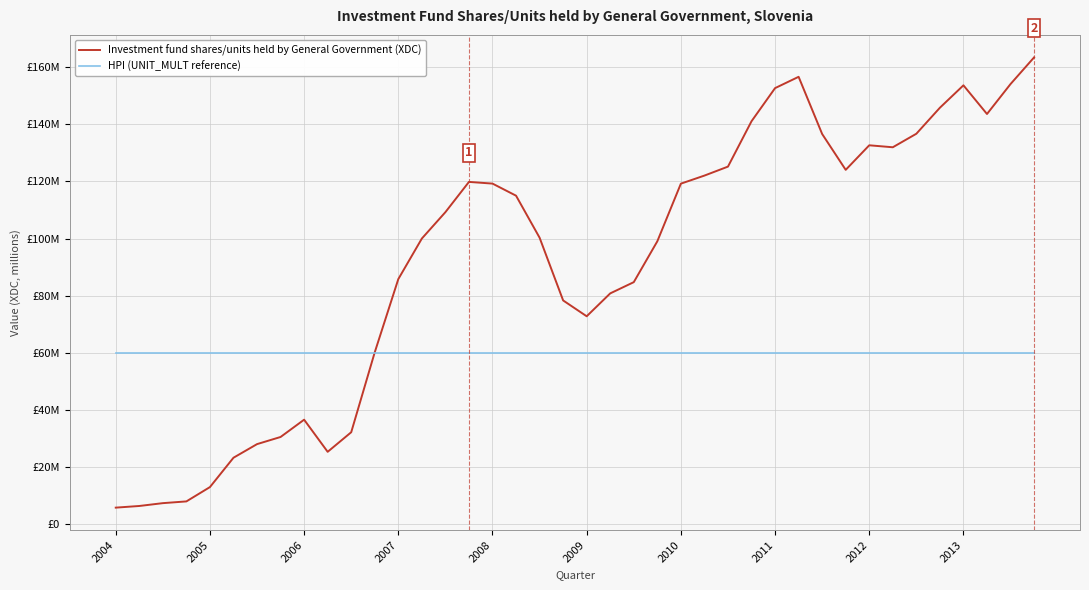

Which series has the widest spread of values?

Investment fund shares/units held by General Government (XDC)